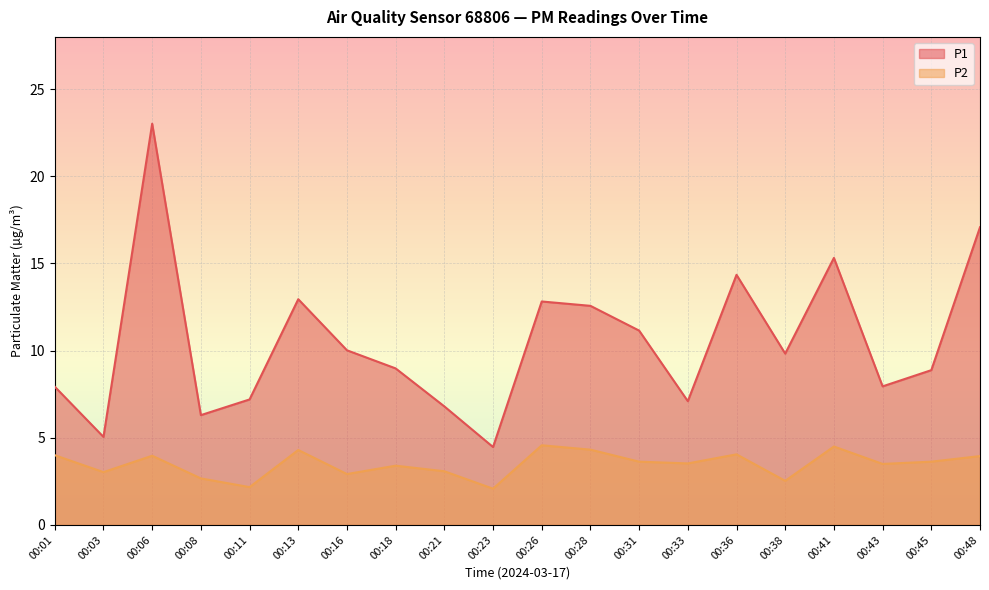

Is it true that P1 equals 23.0 at 00:06?

True